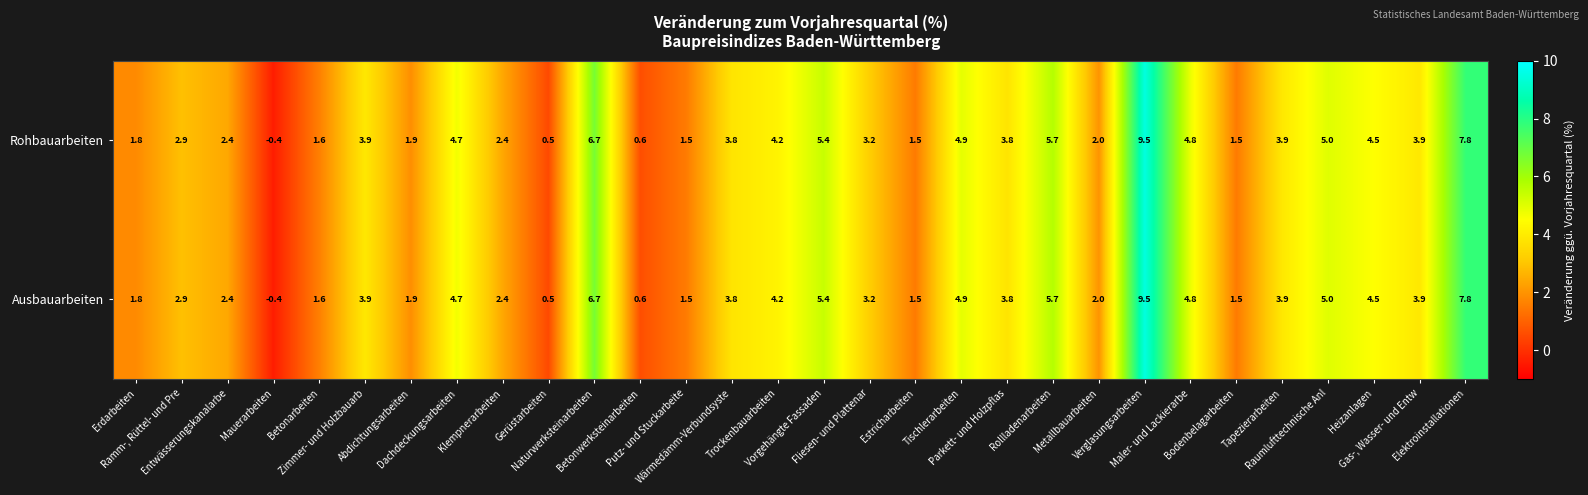

At how many categories does at least one series exceed 4?

11